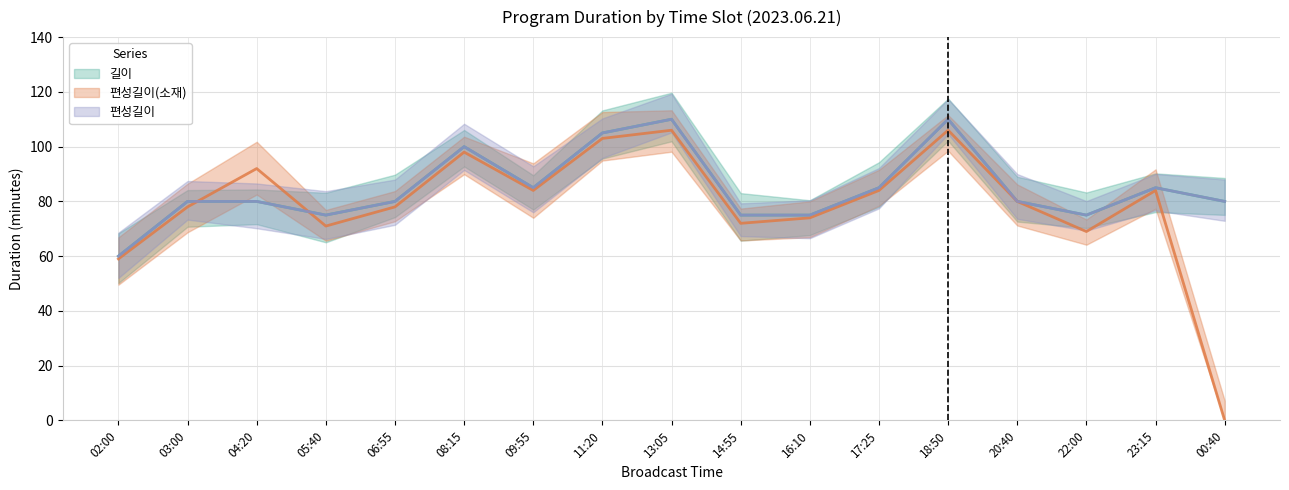

At which label does 편성길이(소재) reach its peak?

13:05